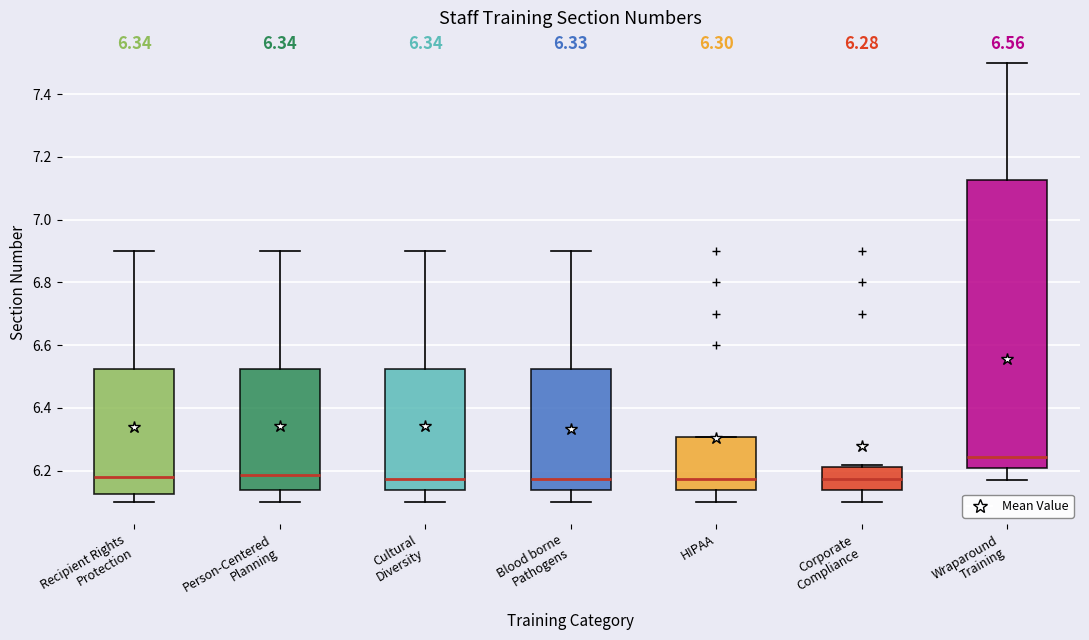

Which box's median line is the highest?

Wraparound Training